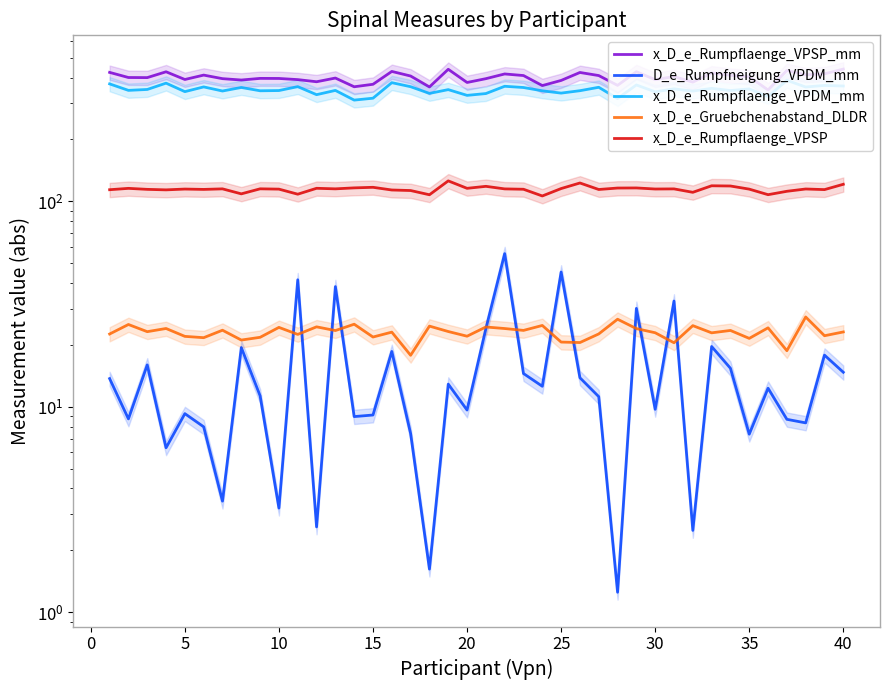

What is the average value of the x_D_e_Gruebchenabstand_DLDR series?

23.0